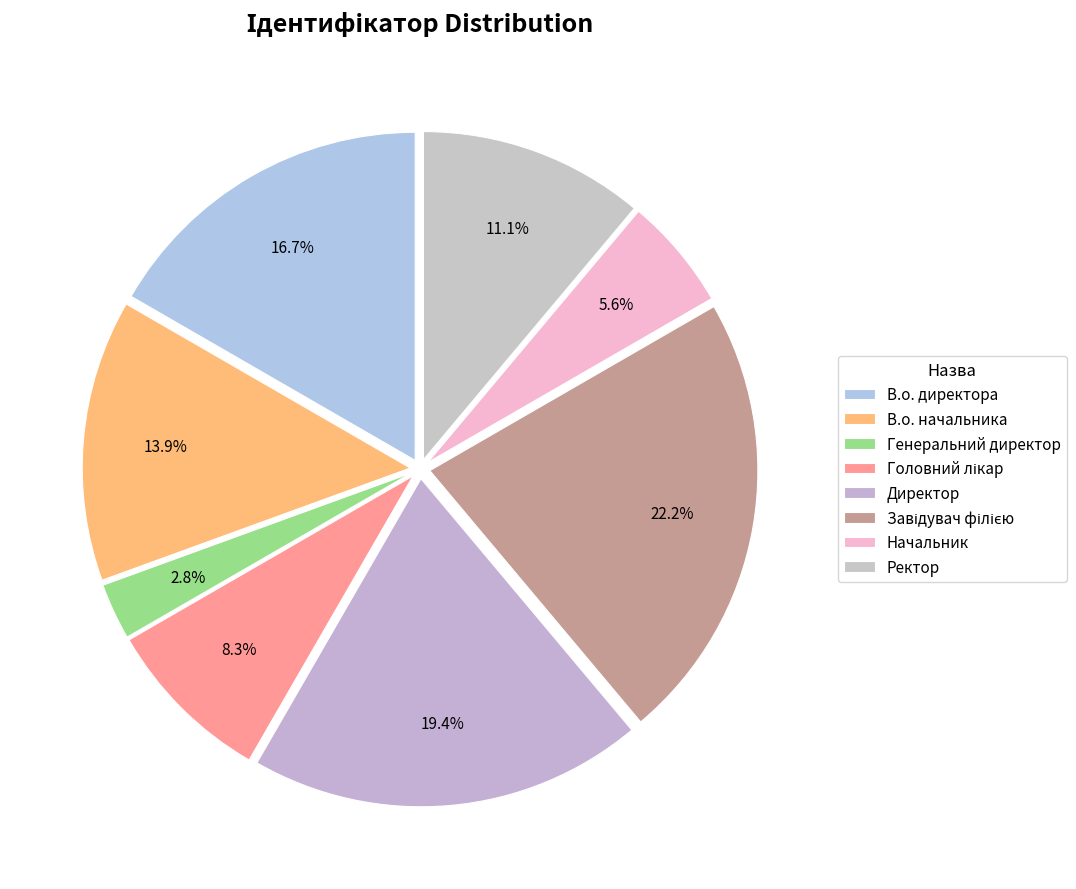

Rank the categories by value from lowest to highest.

Генеральний директор, Начальник, Головний лікар, Ректор, В.о. начальника, В.о. директора, Директор, Завідувач філією